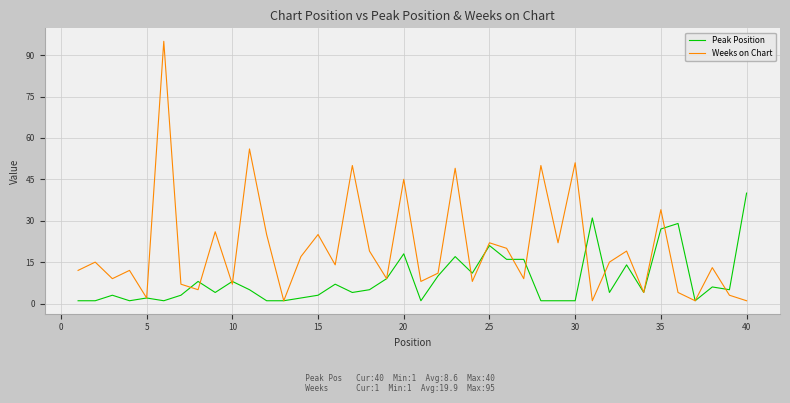

List the series in order of their overall mean, lowest first.

Peak Position, Weeks on Chart